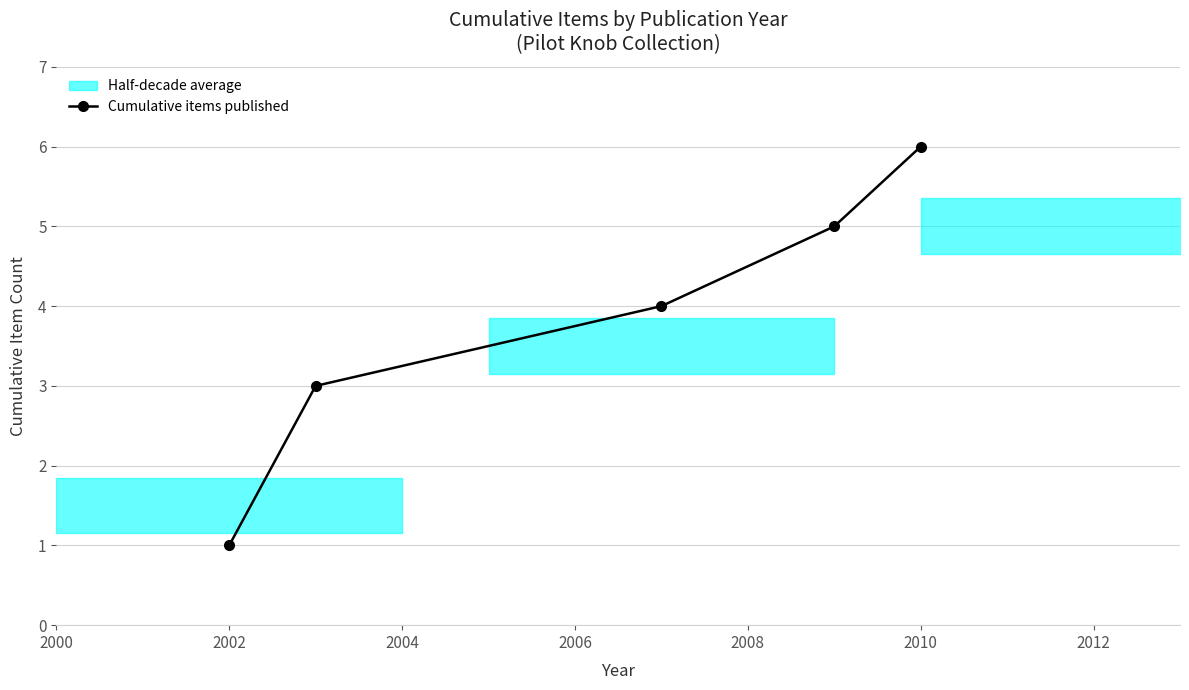

Does the chart have visible grid lines?

Yes